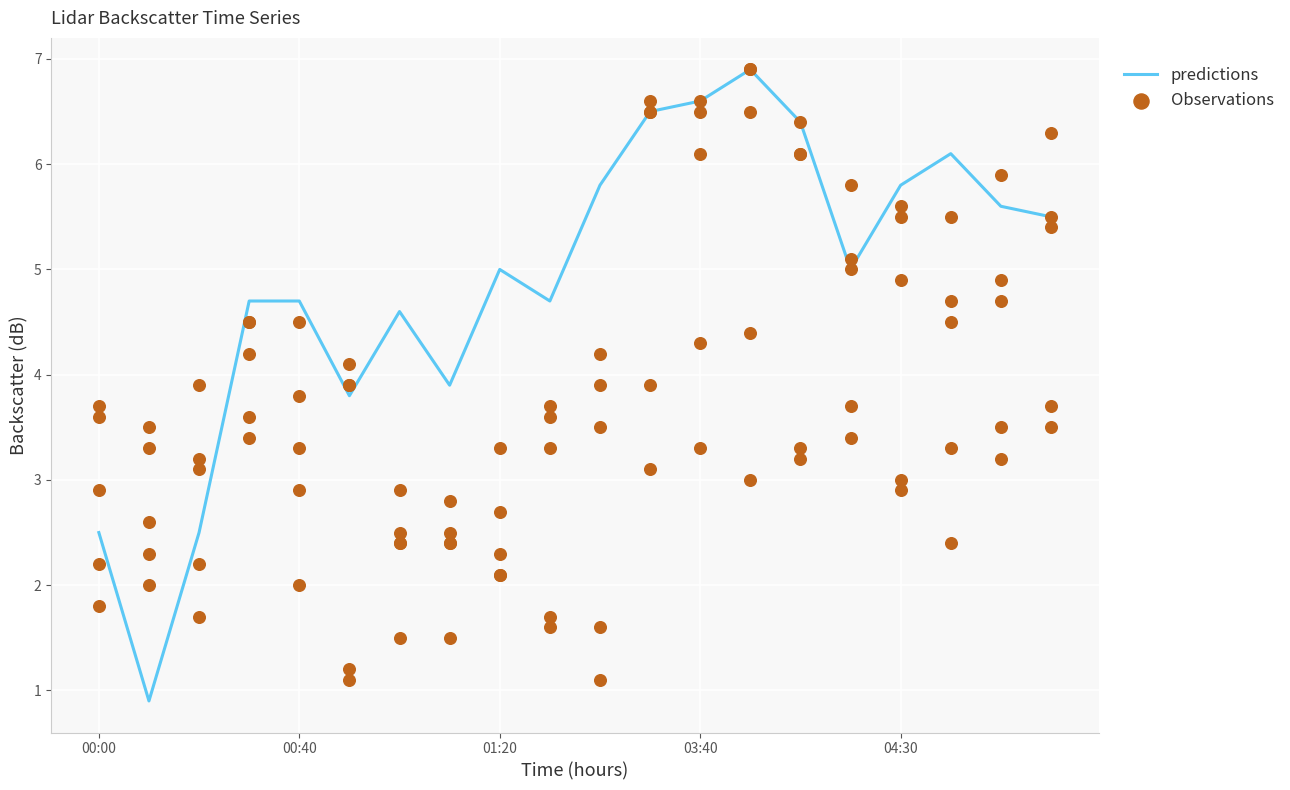

Which series has the largest total across all categories?

predictions